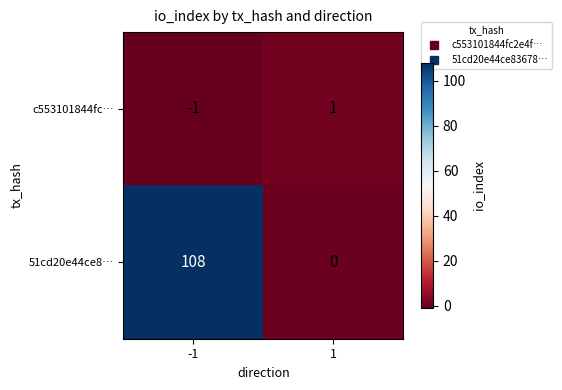

Reading left to right, extract all data points from this chart.

c553101844fc…: -1=-1	1=1
51cd20e44ce8…: -1=108	1=0